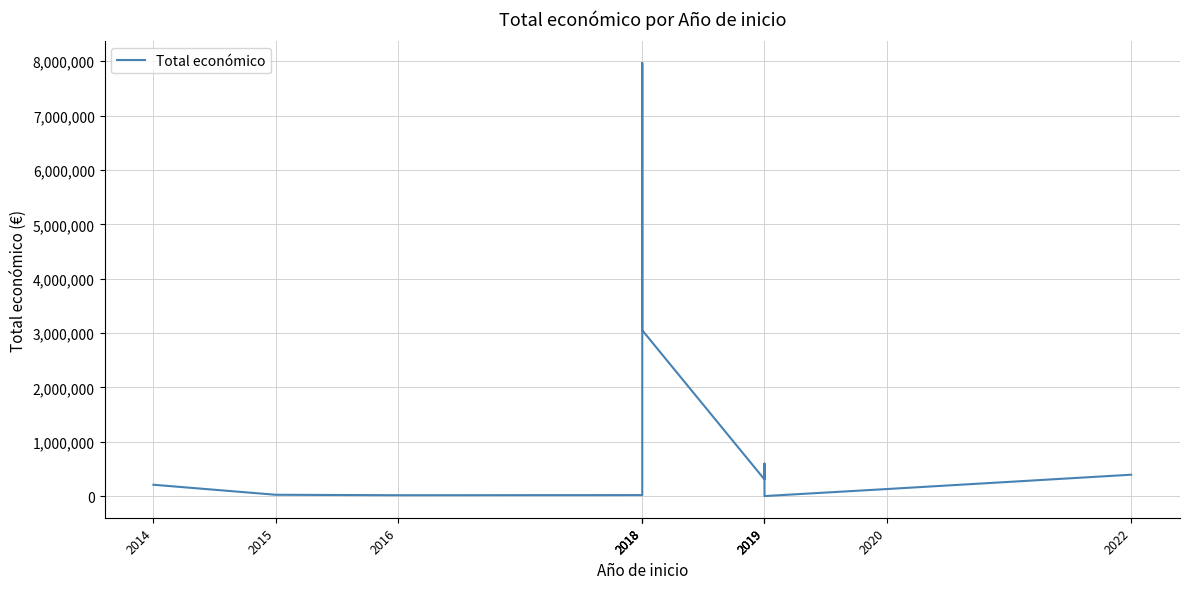

What is the value of the 3rd point from the left?

18169